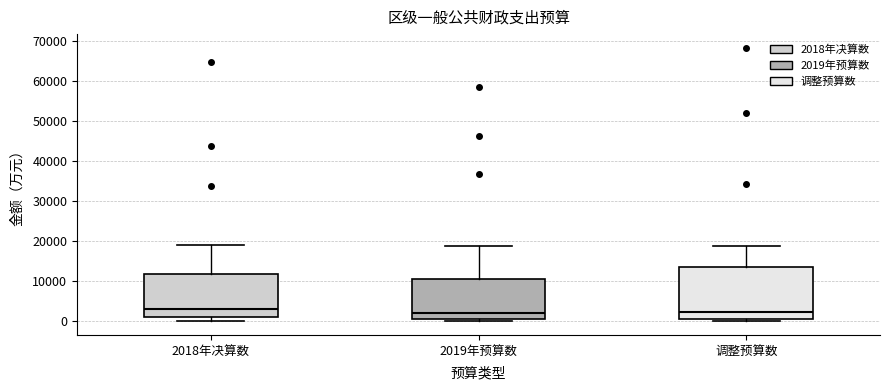

Where is the upper edge of the box for 调整预算数 on the y-axis? The values are not printed on the chart, so give them approximately, as read against the axis.

14000